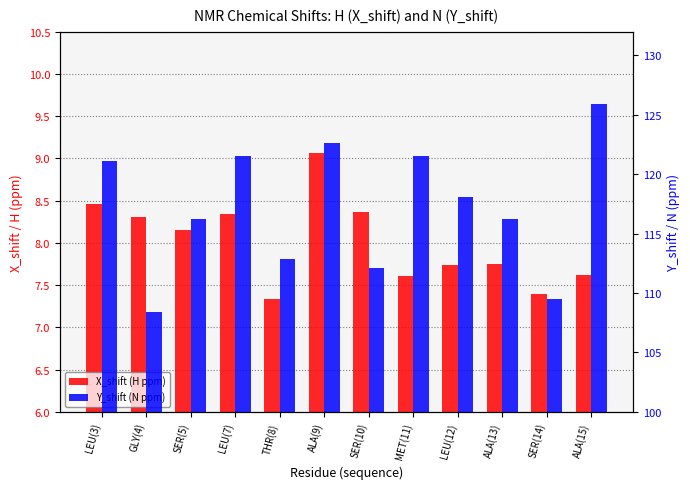

What is the difference between the maximum and minimum values in the Y_shift (N ppm) series?

17.5